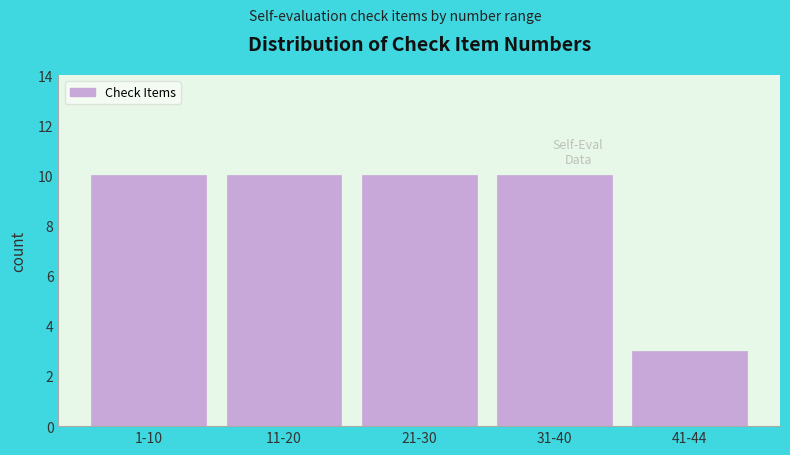

Reading right to left, list all the values displayed in this chart.

41-44=3	31-40=10	21-30=10	11-20=10	1-10=10